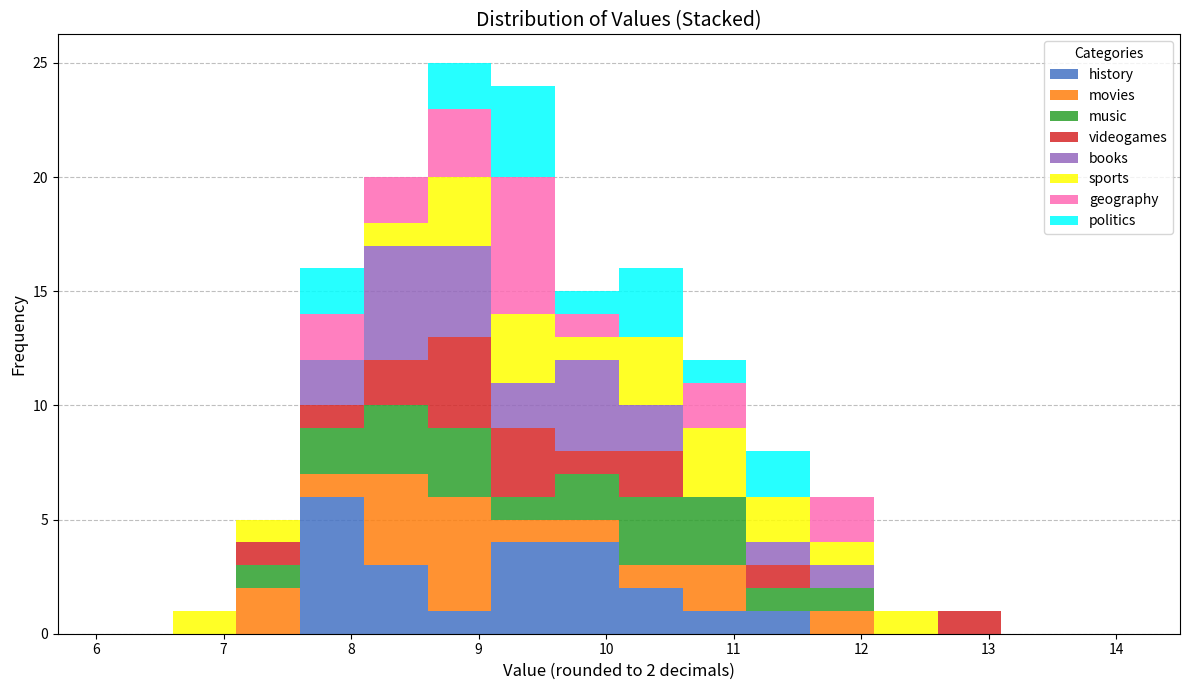

Which range on the x-axis has the tallest stacked bar (by total height)?

8.6 to 9.1